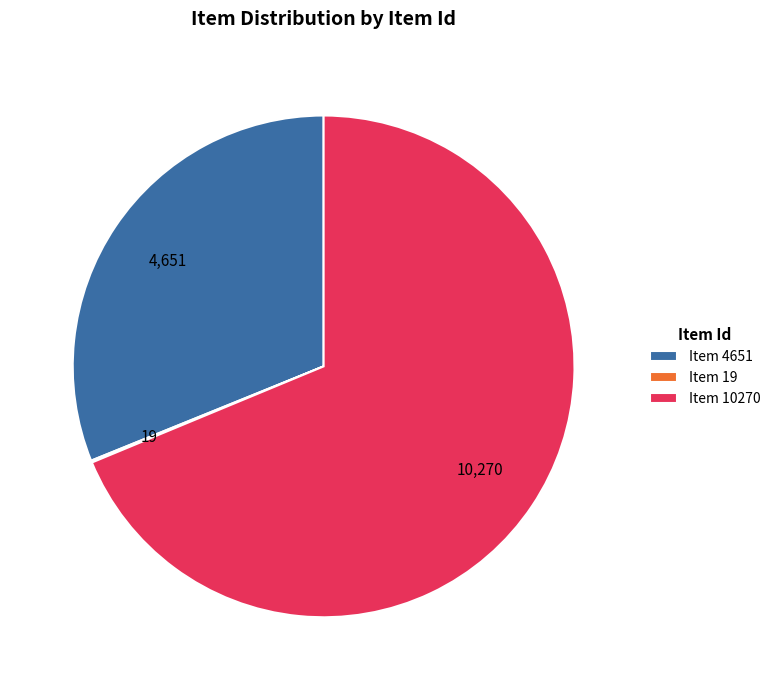

True or false: Item 10270 accounts for 79% of the total.

False